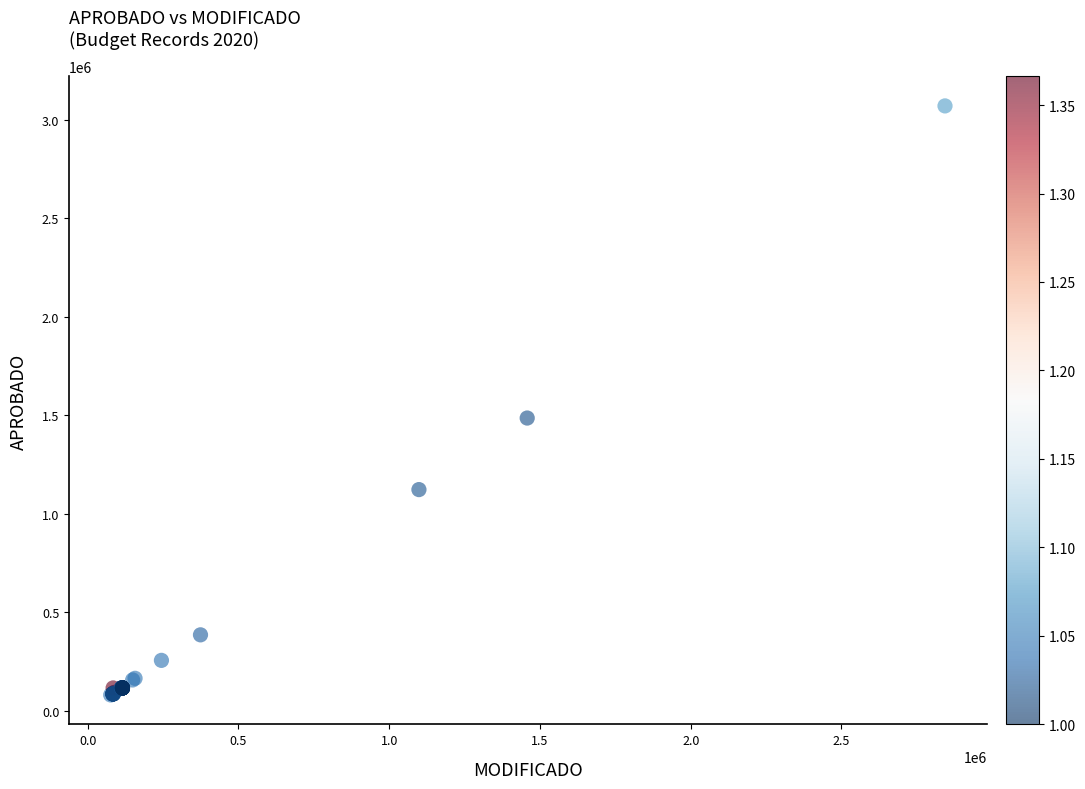

What Y value in the scatter plot is closest to 1574847?

1485425.8